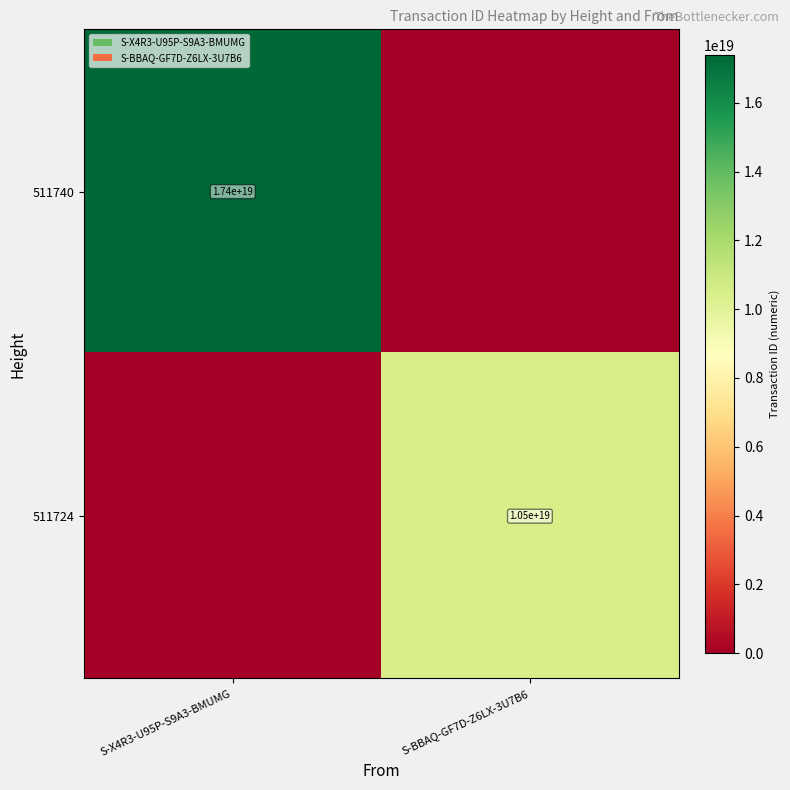

At how many categories does at least one series exceed 15820628228596750336?

1